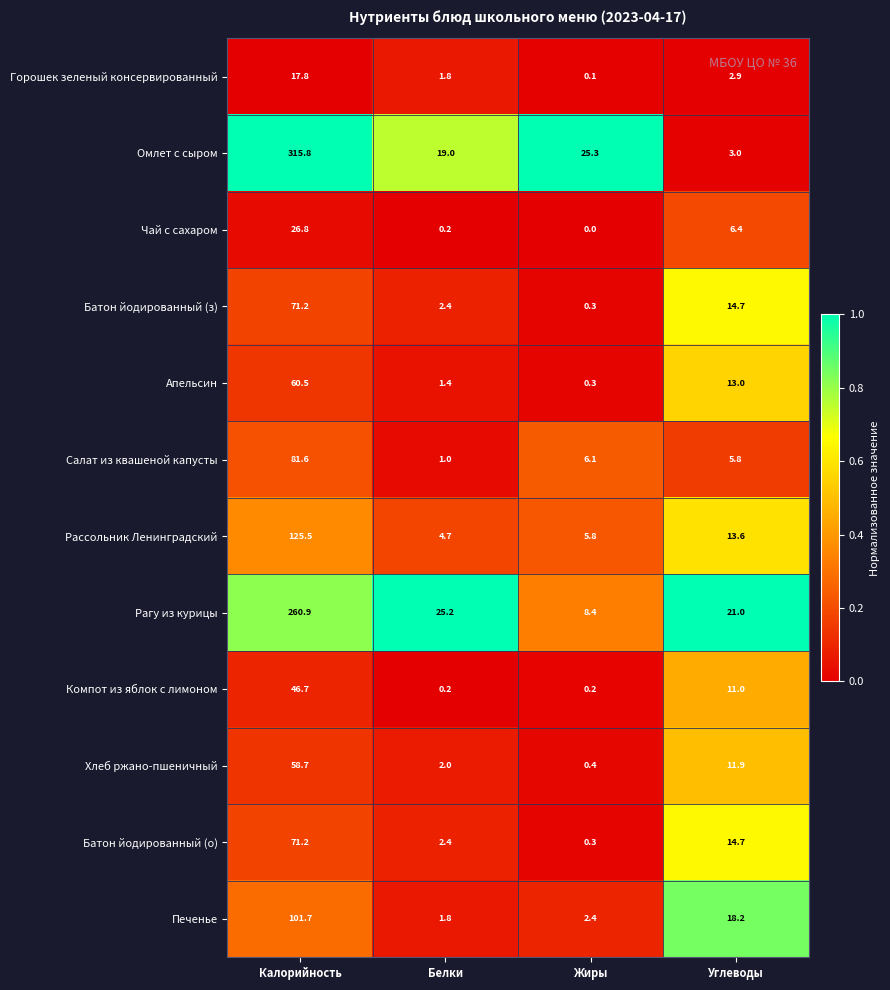

At which category does the chart reach its peak across all series?

Калорийность